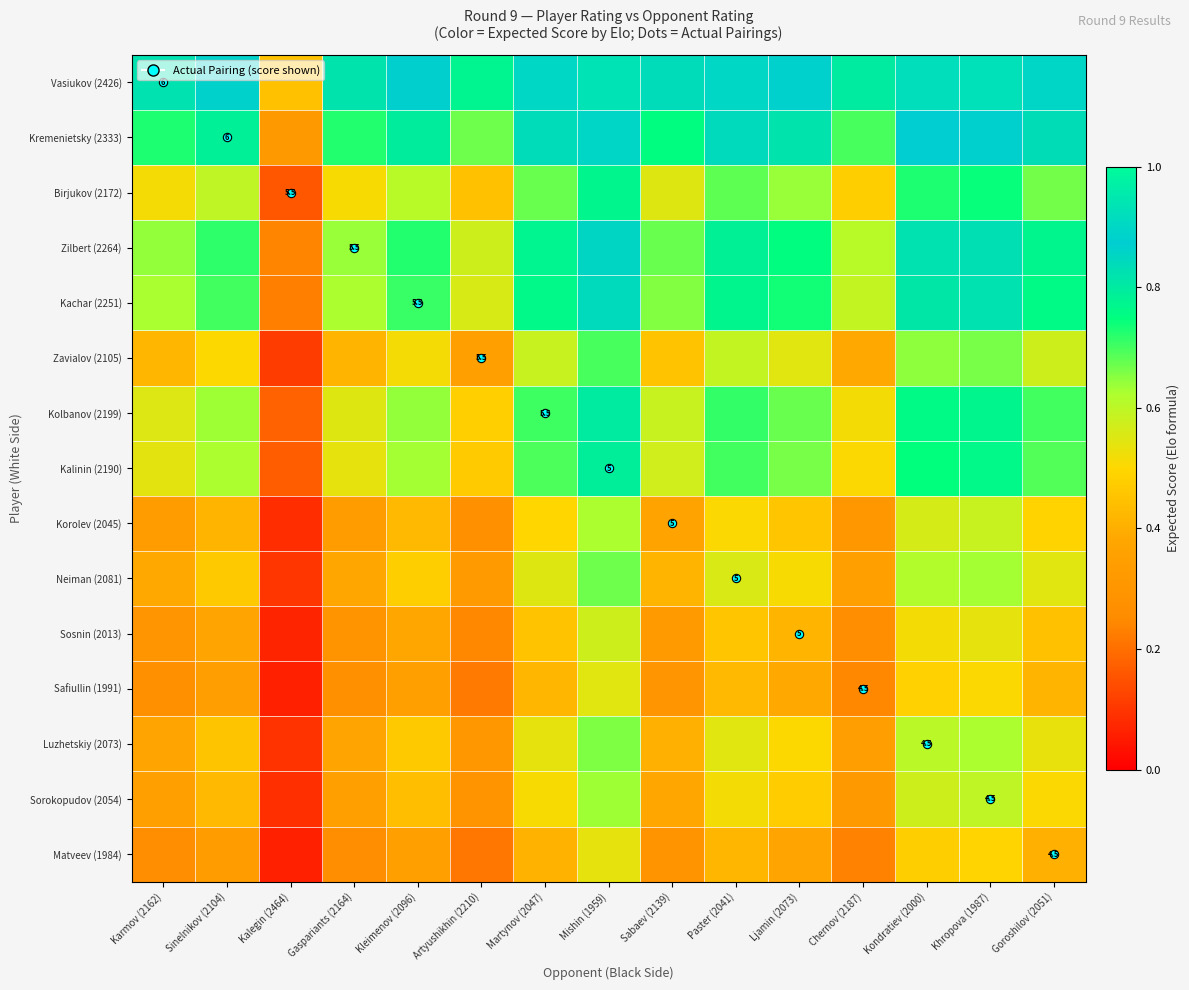

Which category has the lowest value across all series?

Kalegin (2464)